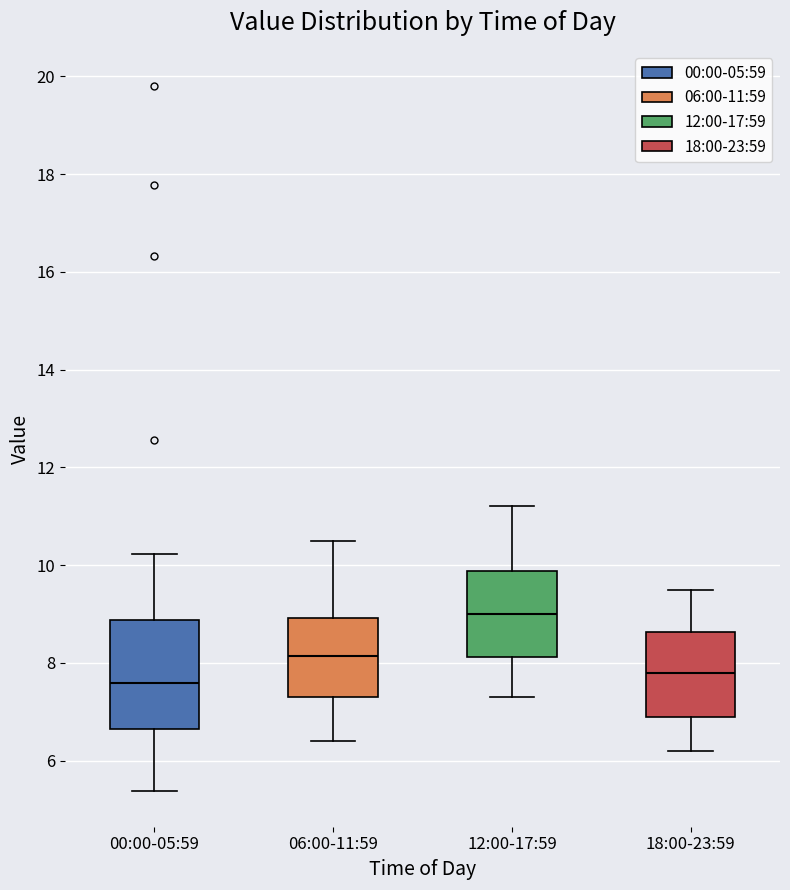

Reading left to right, read every box against the y-axis: the position of its median line, the range the box covers, and the ends of its whiskers. The values are not printed on the chart, so give them approximately, as read against the axis.

00:00-05:59: median 7.6, box 6.6 to 8.8, whiskers 5.4 to 10.2
06:00-11:59: median 8.2, box 7.4 to 9.0, whiskers 6.4 to 10.6
12:00-17:59: median 9.0, box 8.2 to 9.8, whiskers 7.4 to 11.2
18:00-23:59: median 7.8, box 7.0 to 8.6, whiskers 6.2 to 9.6